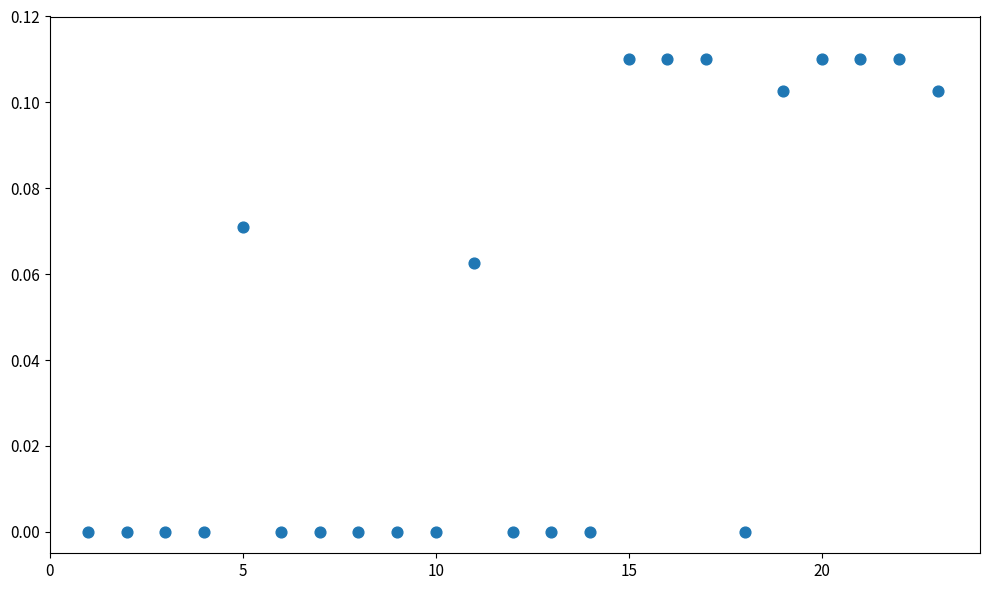

What is the range of X values (max minus min)?

22.0